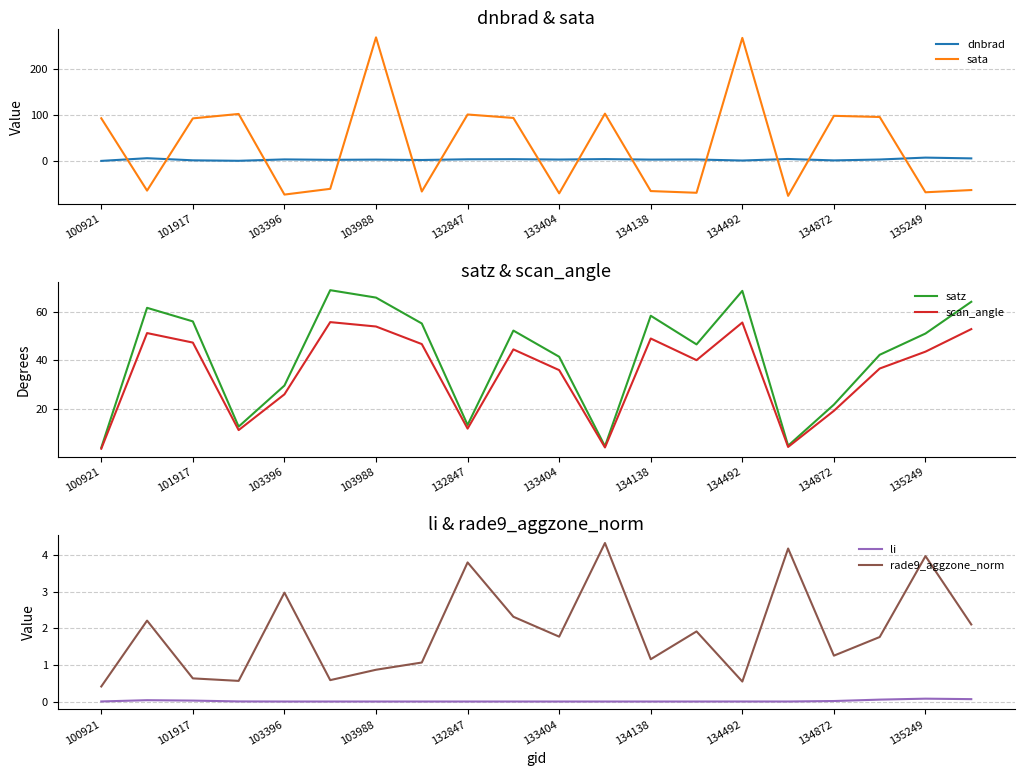

Is this an area chart (filled region under the line)?

No